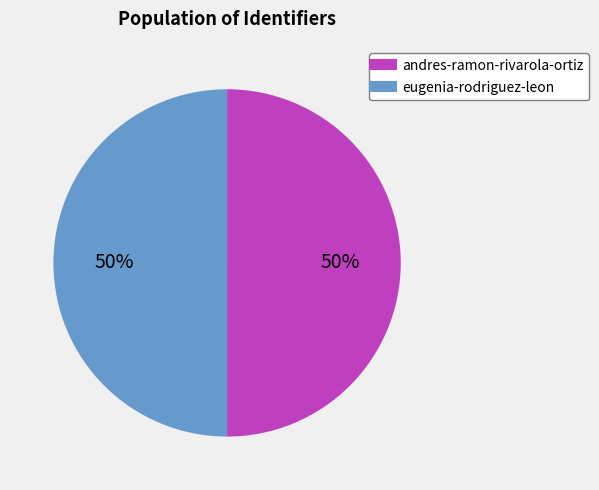

To the nearest percent, what portion does eugenia-rodriguez-leon represent?

50%